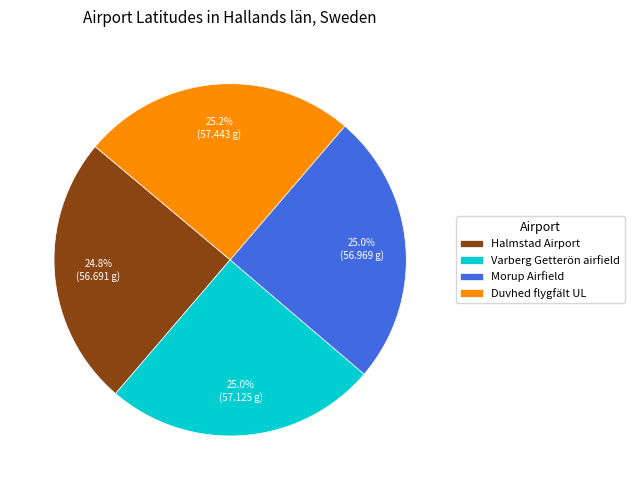

To the nearest percent, what portion does Duvhed flygfält UL represent?

25%